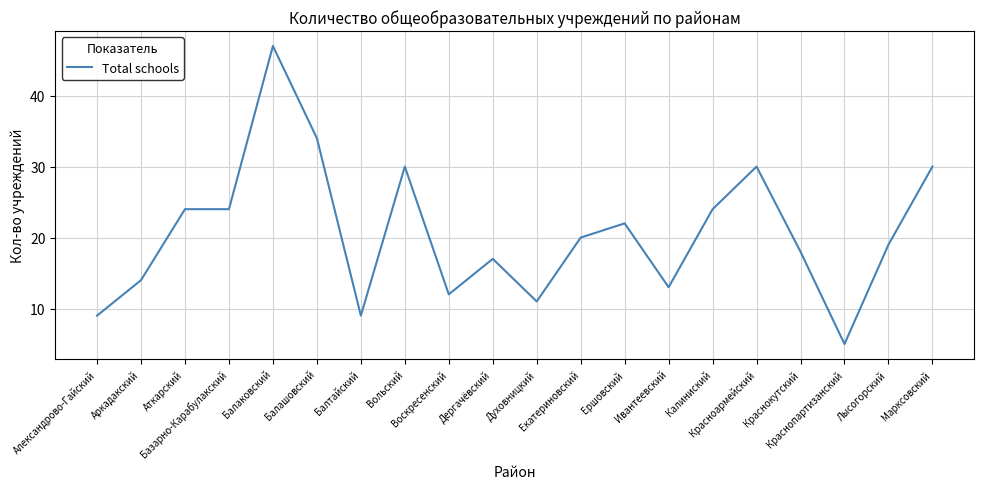

What is the maximum value shown in the chart?

47